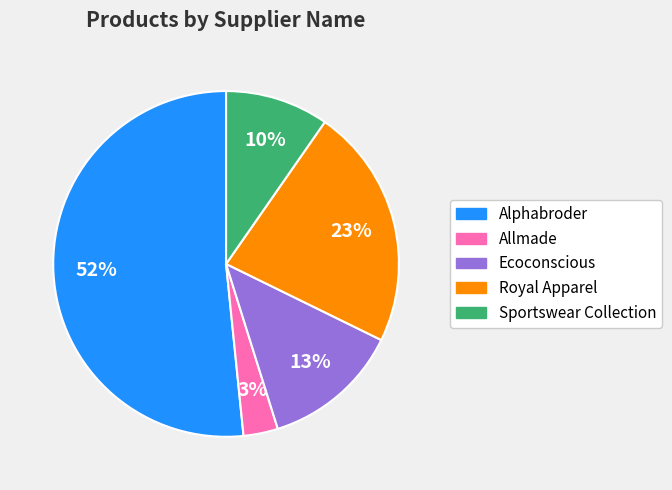

How many segments does this pie chart have?

5